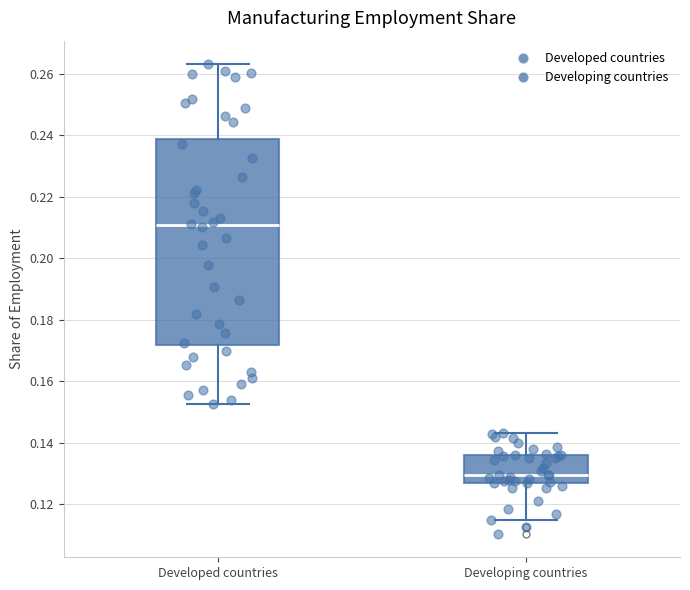

Which box is the tallest, from its lower edge to its upper edge?

Developed countries